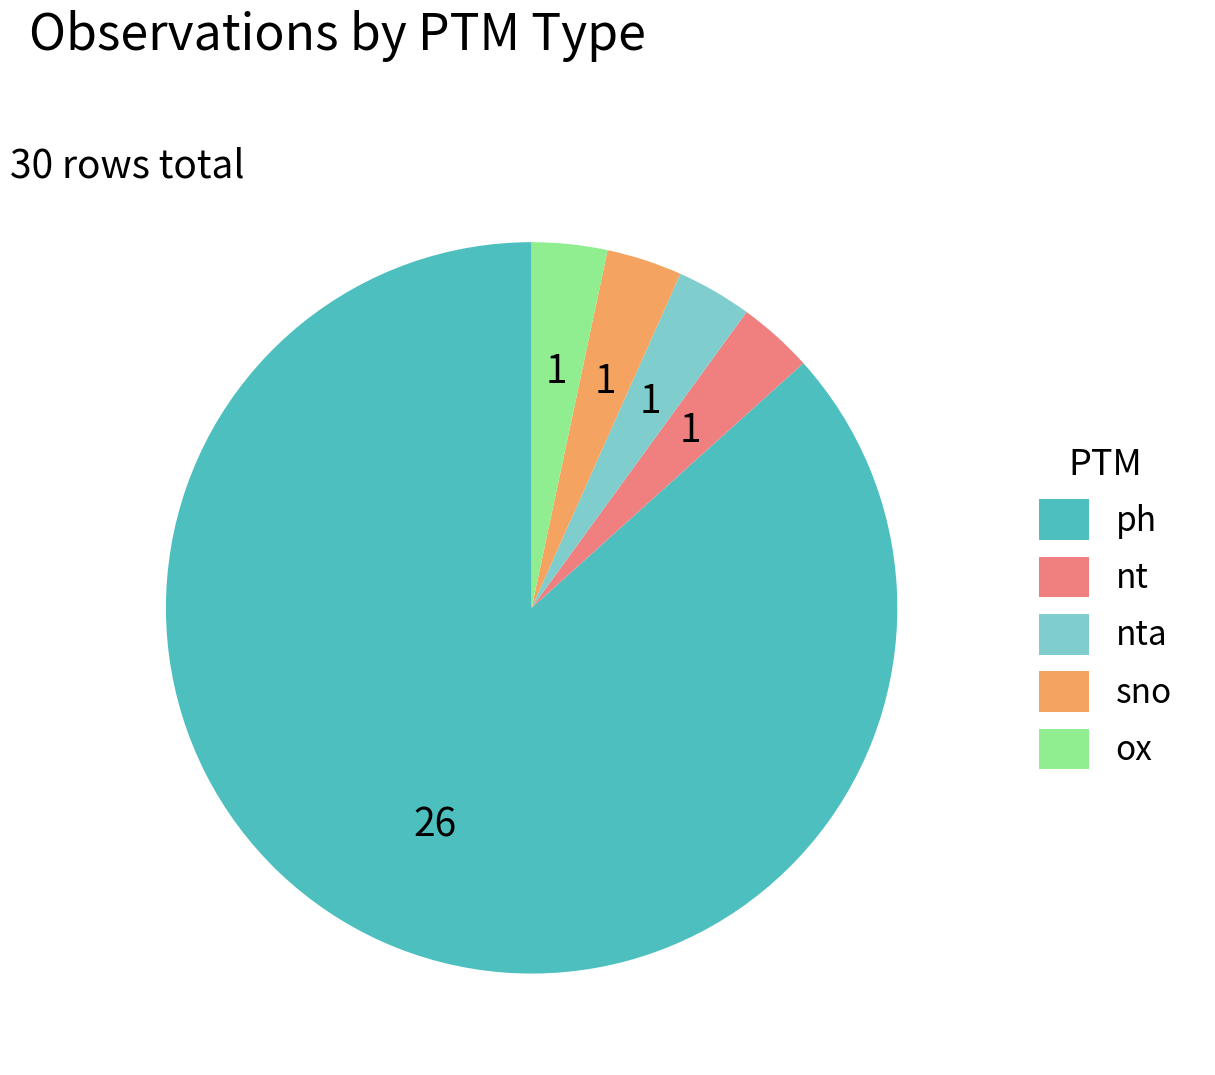

Is there any slice that represents more than half of the pie?

Yes